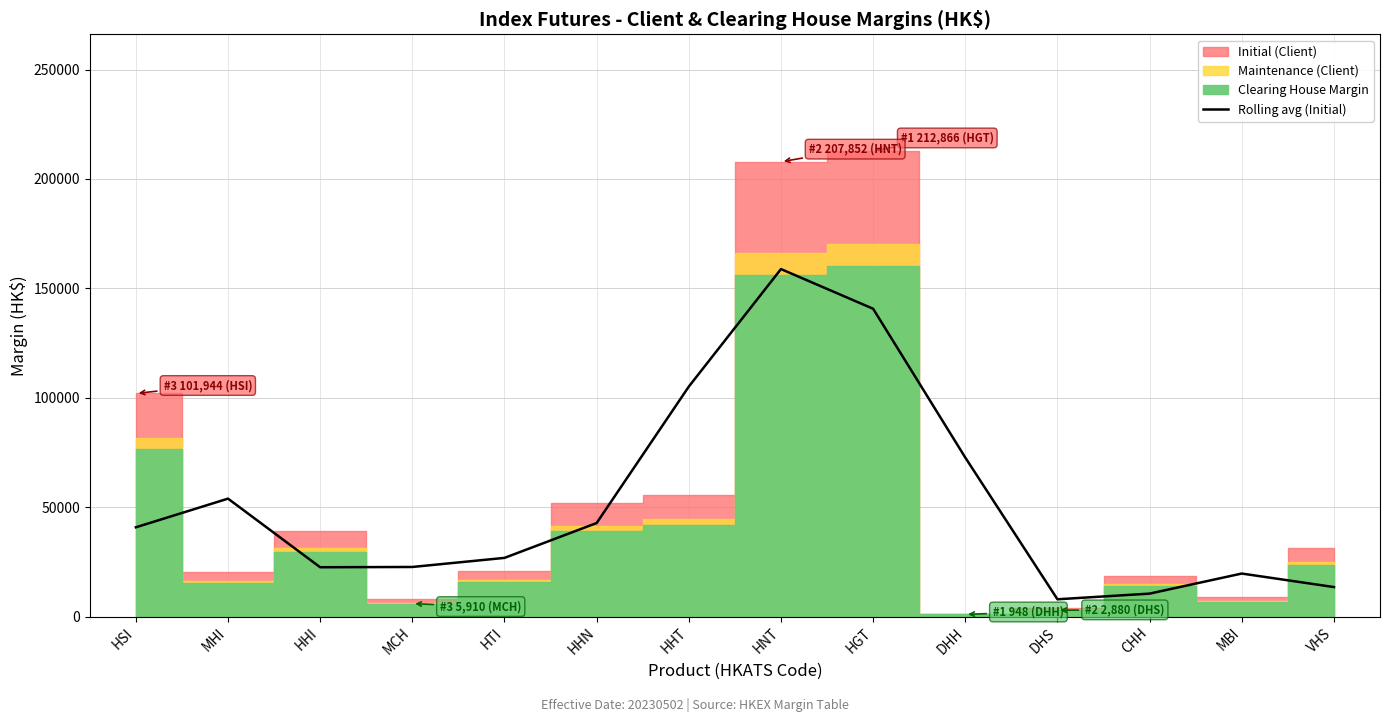

Which has a higher value, HGT or DHH?

HGT